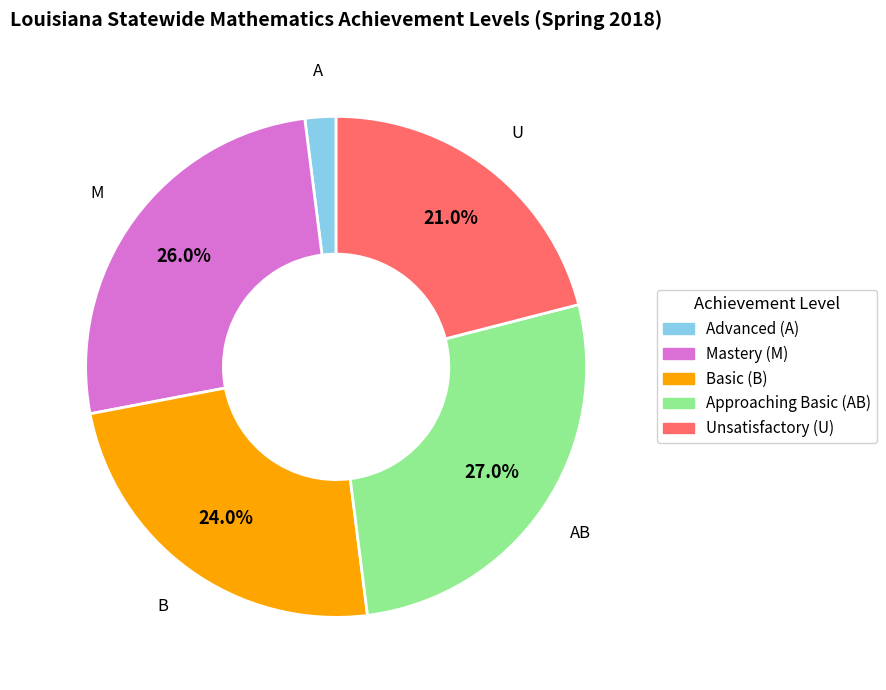

Is there a majority slice in this chart?

No